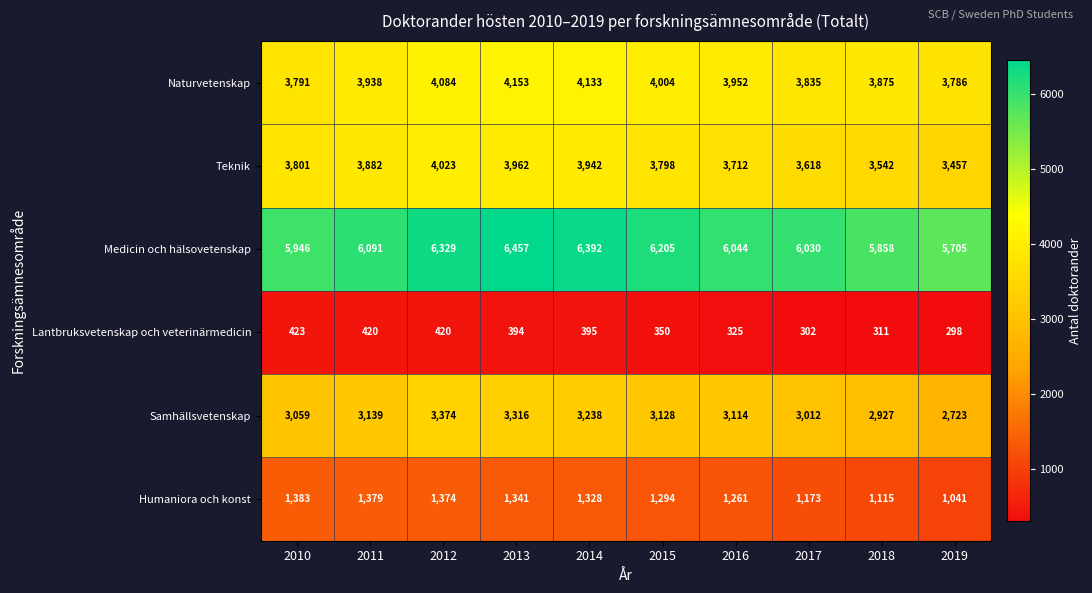

At how many categories does at least one series exceed 863?

10